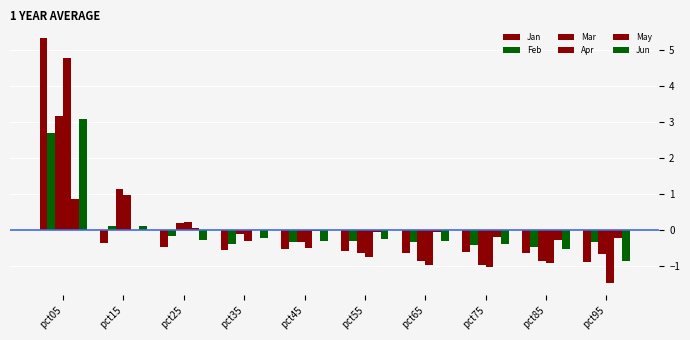

List the series in order of their peak value, highest first.

Jan, Apr, Mar, Jun, Feb, May